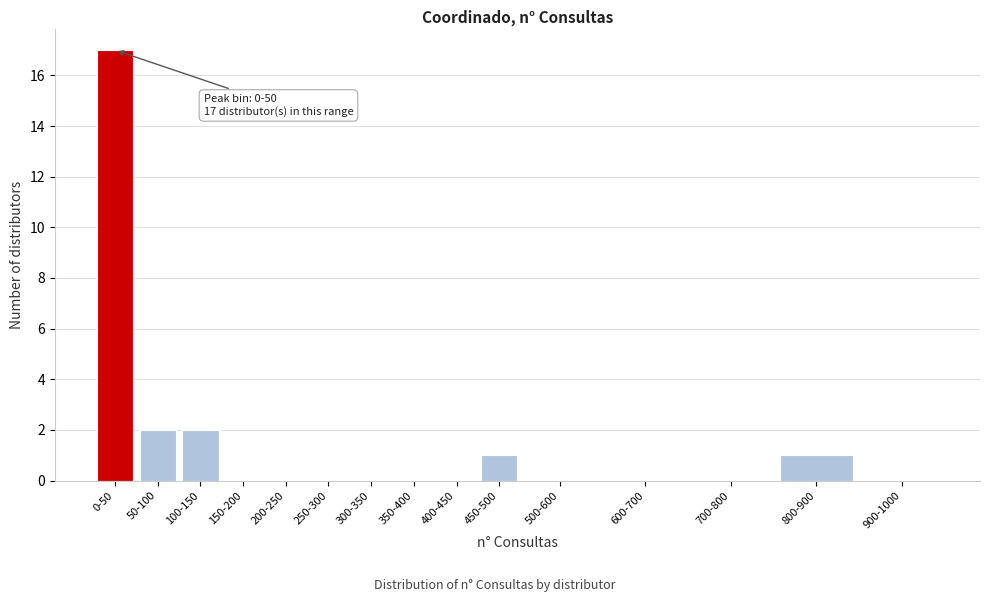

Reading left to right, transcribe all the data shown in this chart.

0-50=17	50-100=2	100-150=2	150-200=0	200-250=0	250-300=0	300-350=0	350-400=0	400-450=0	450-500=1	500-600=0	600-700=0	700-800=0	800-900=1	900-1000=0